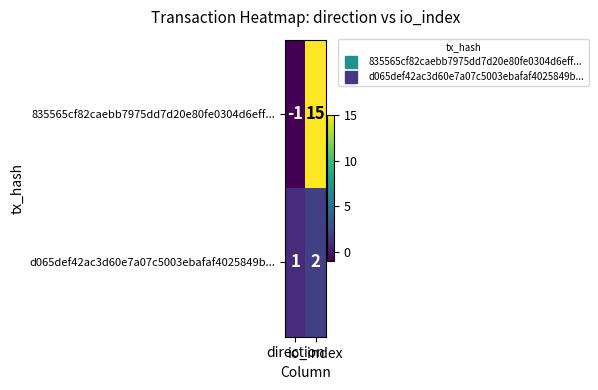

Which series has the widest spread of values?

835565cf82caebb7975dd7d20e80fe0304d6eff...